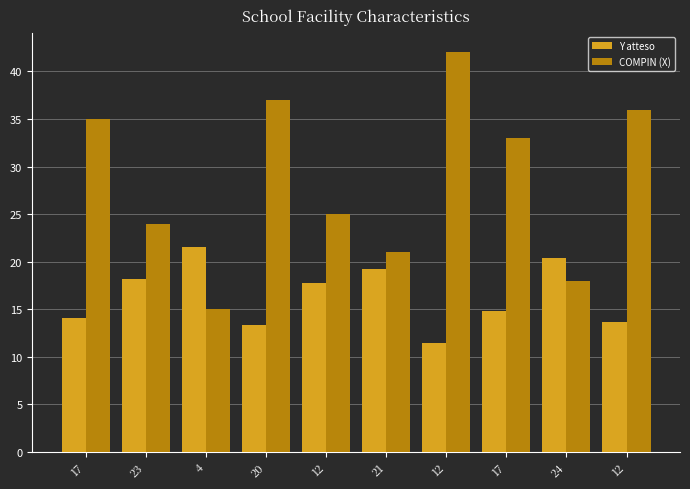

What is the difference between the Y atteso values at 21 and 17?

4.5